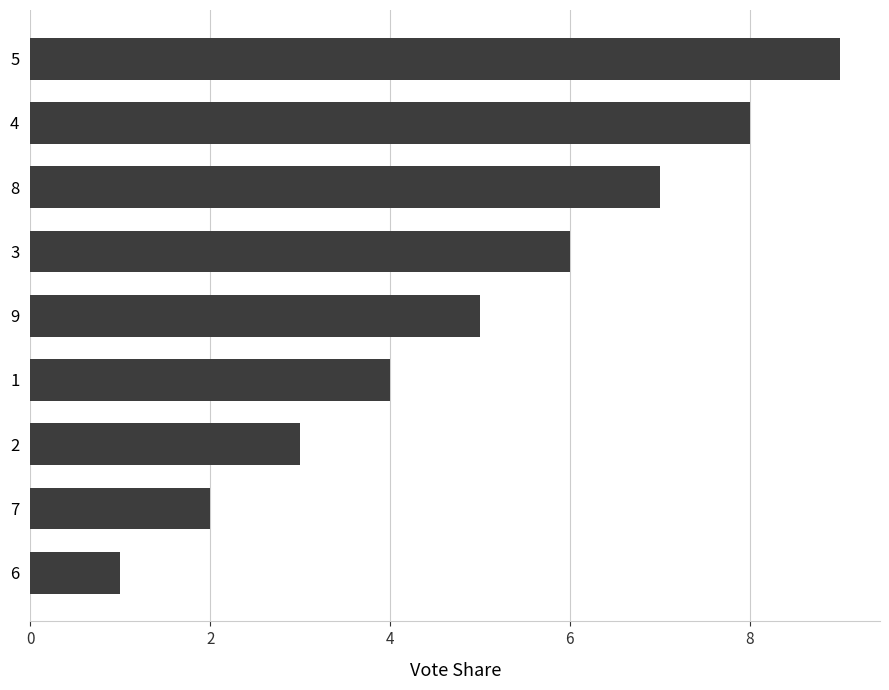

What is the change in value from 3 to 4?

+2